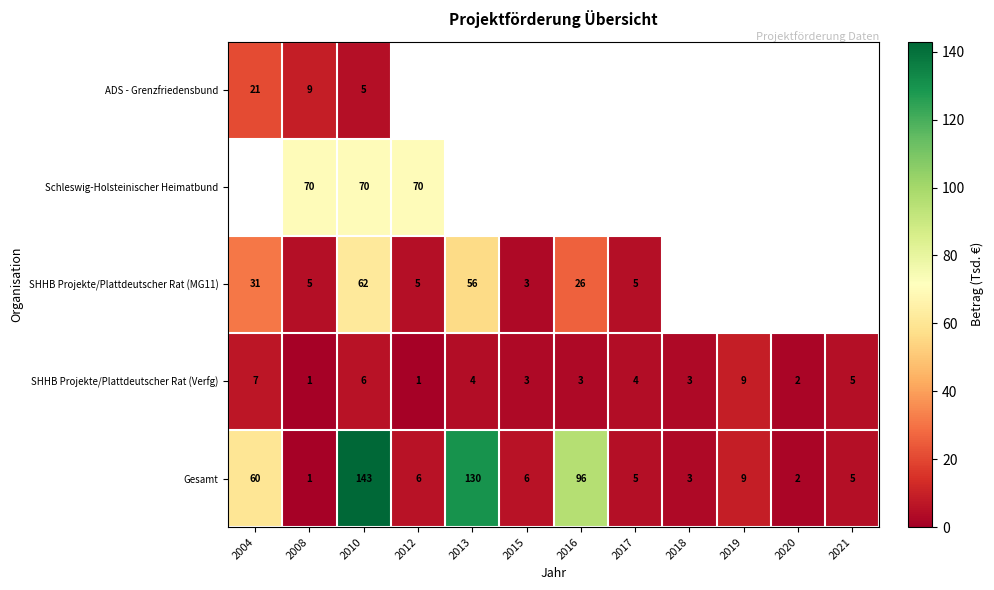

Which category has the lowest value across all series?

2008